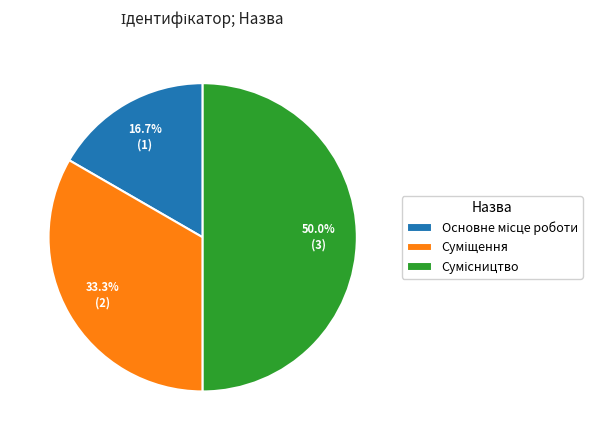

Is the sum of Суміщення and Сумісництво greater than half?

Yes